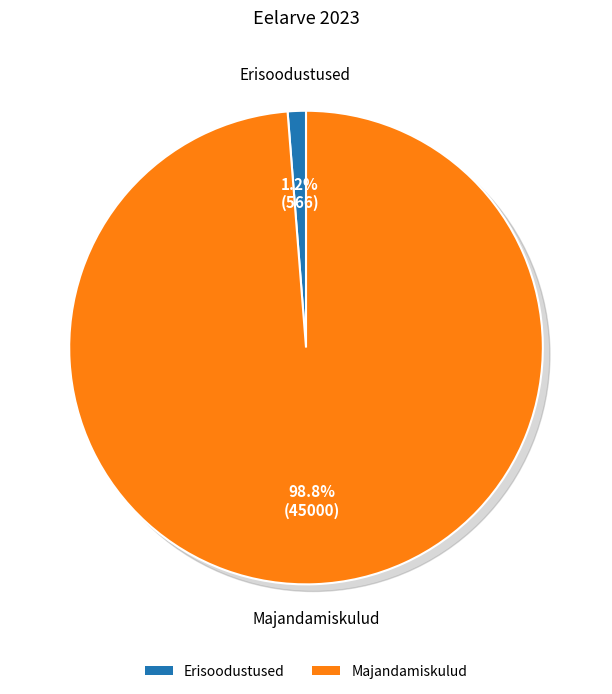

Which category accounts for the majority?

Majandamiskulud